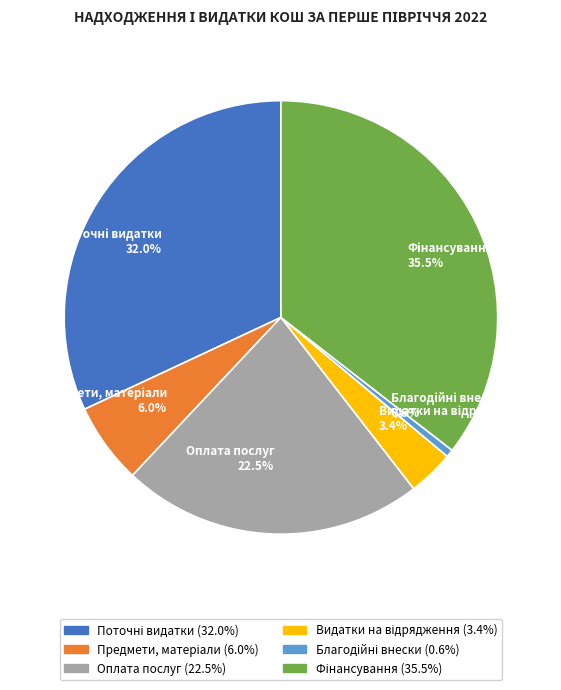

Count the number of slices in the pie.

6